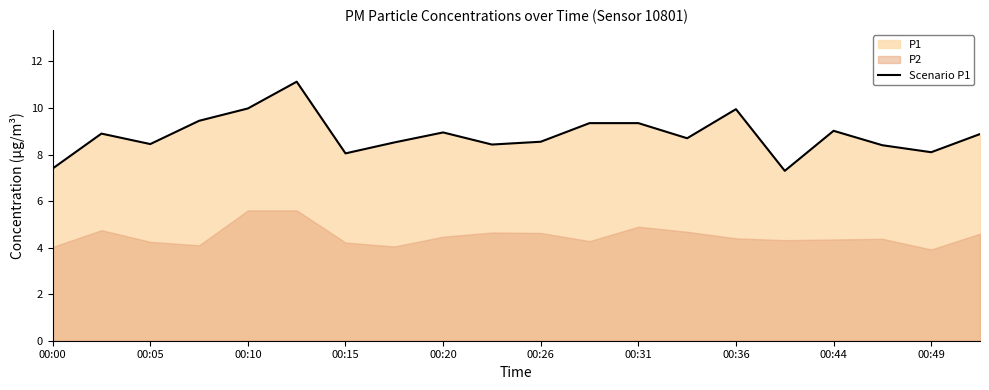

What is the lowest value of the Scenario P1 series?

7.3